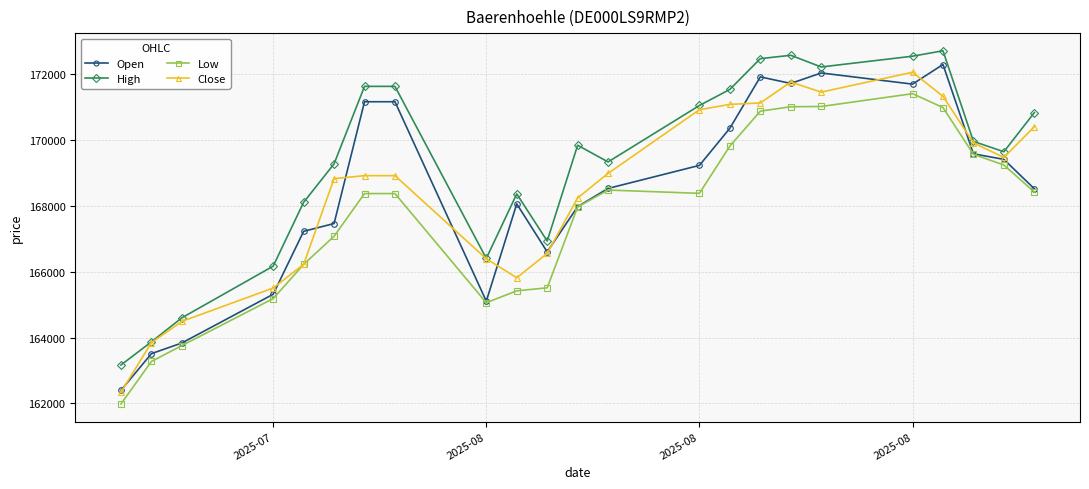

What is the value of the Close point at the 7th from the left?

168918